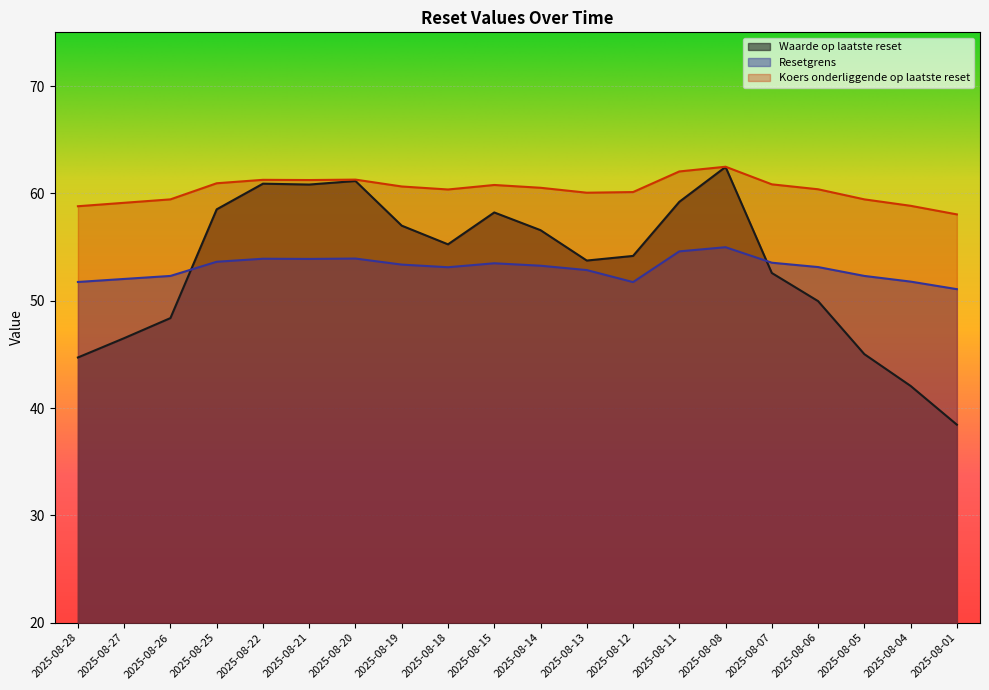

What is the value of the Koers onderliggende op laatste reset point at the 1st from the left?

58.8